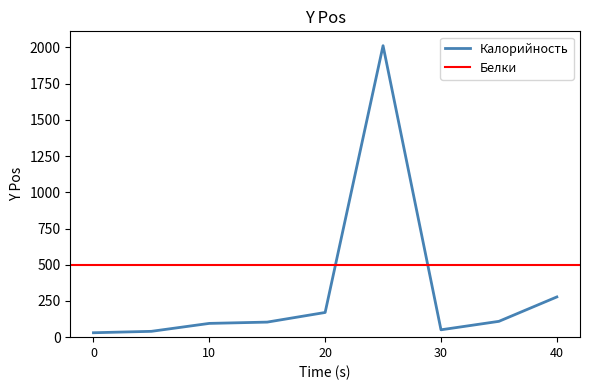

Count the number of categories in the chart.

9